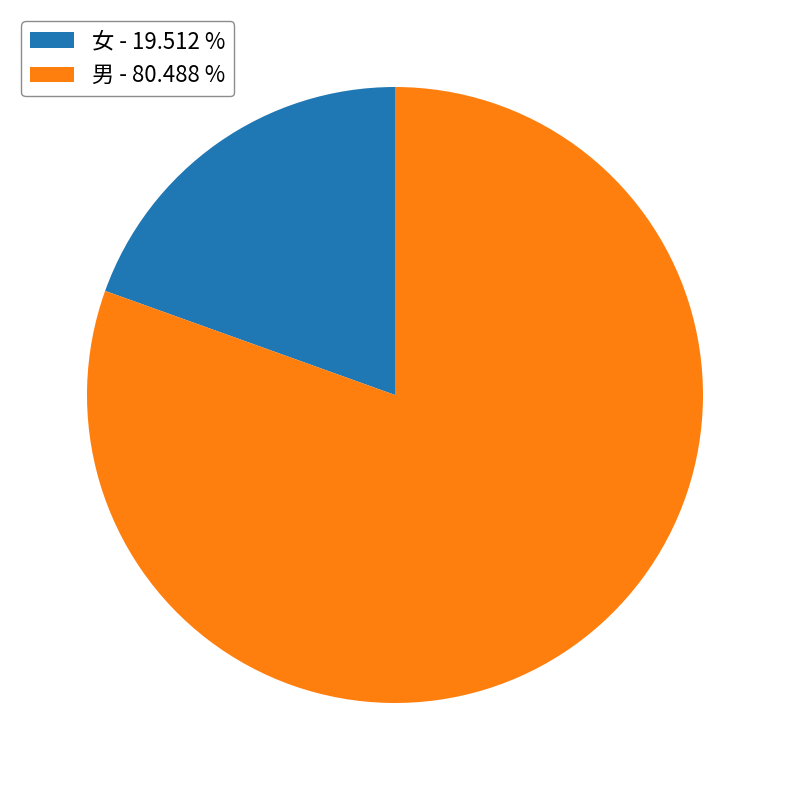

Rank the categories by value from highest to lowest.

男, 女